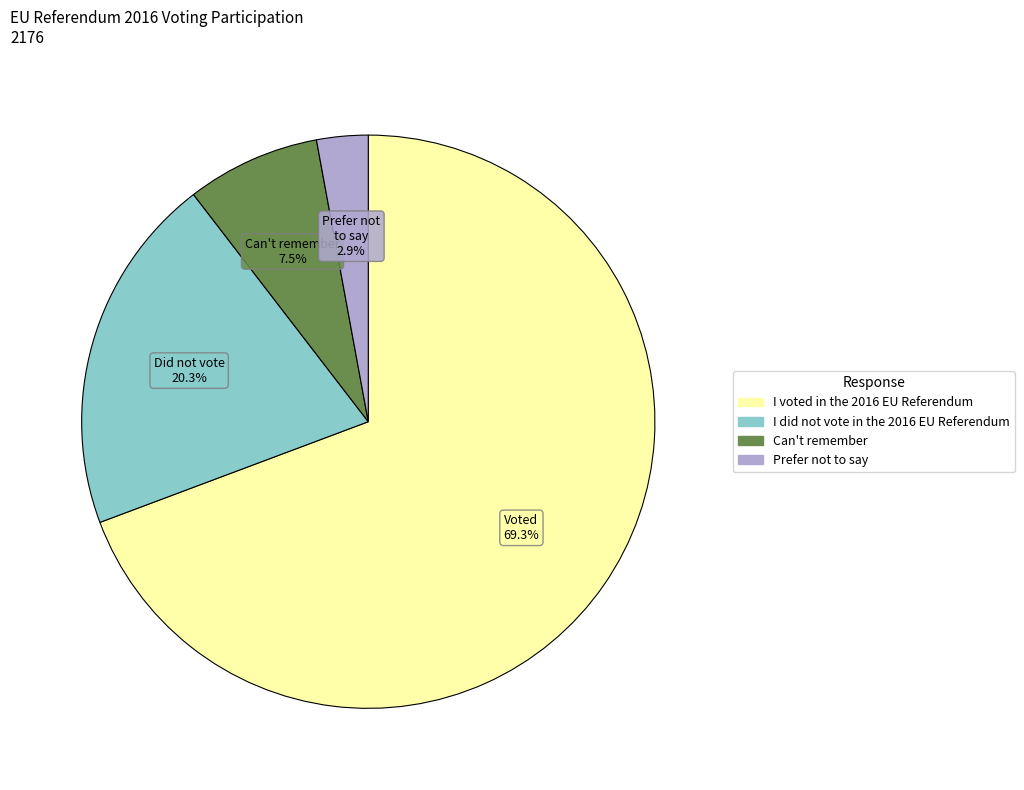

Is the sum of I did not vote in the 2016 EU Referendum and I voted in the 2016 EU Referendum greater than half?

Yes